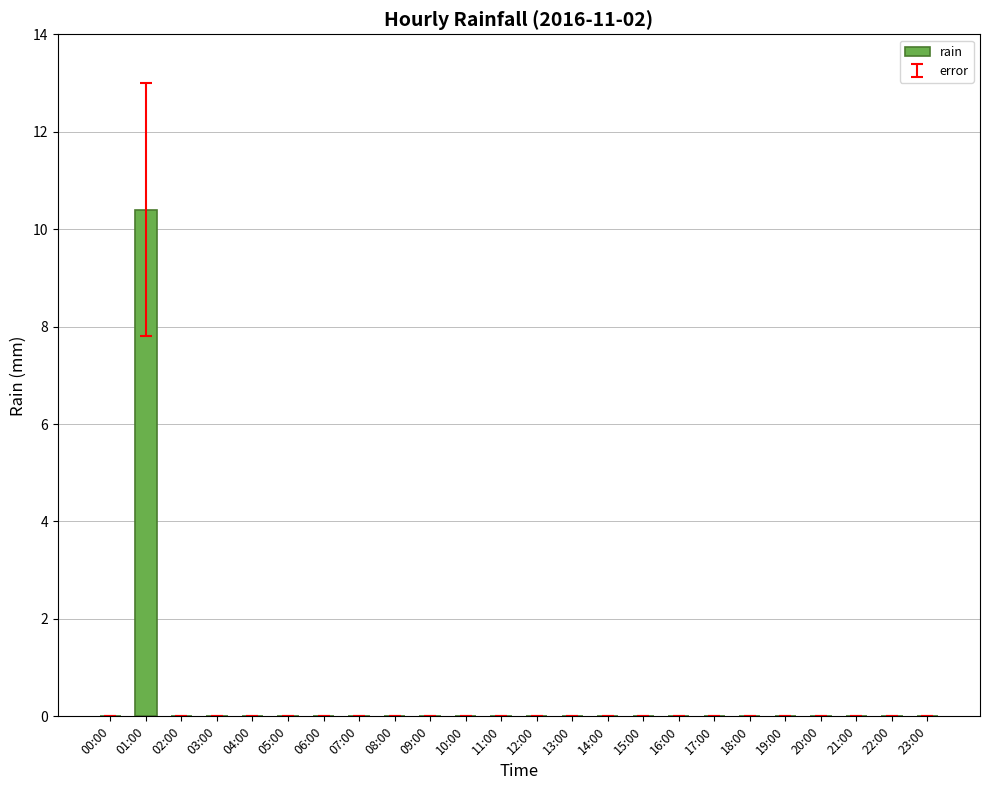

True or false: the data shows 0.0 at 18:00.

True